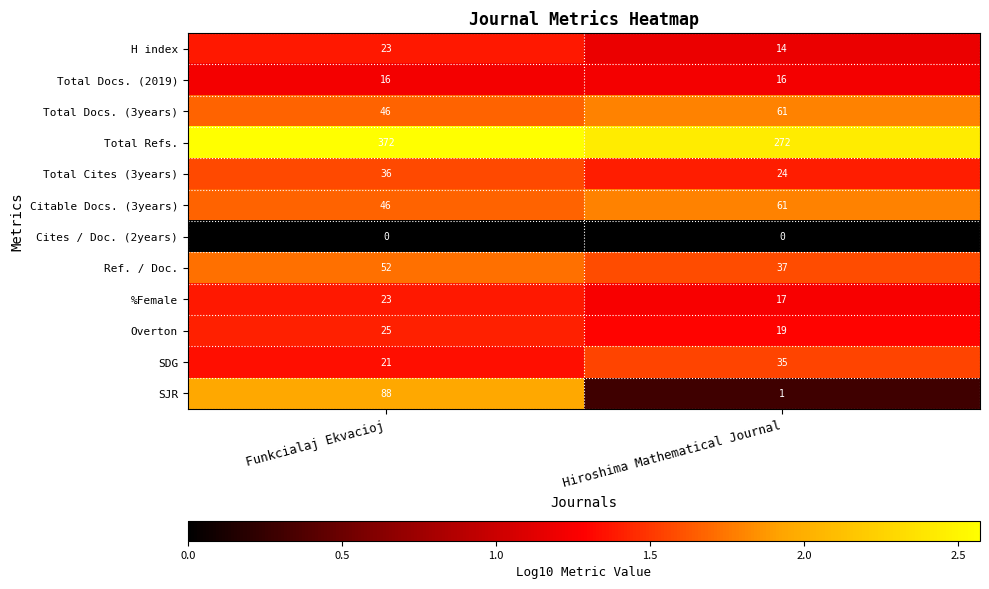

At which label does Total Docs. (3years) reach its minimum?

Funkcialaj Ekvacioj